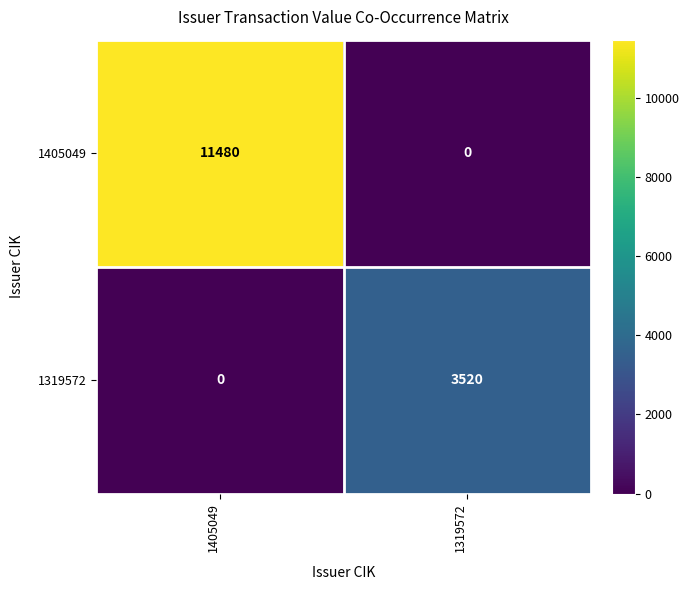

What is the sum of all 1405049 values?

11480